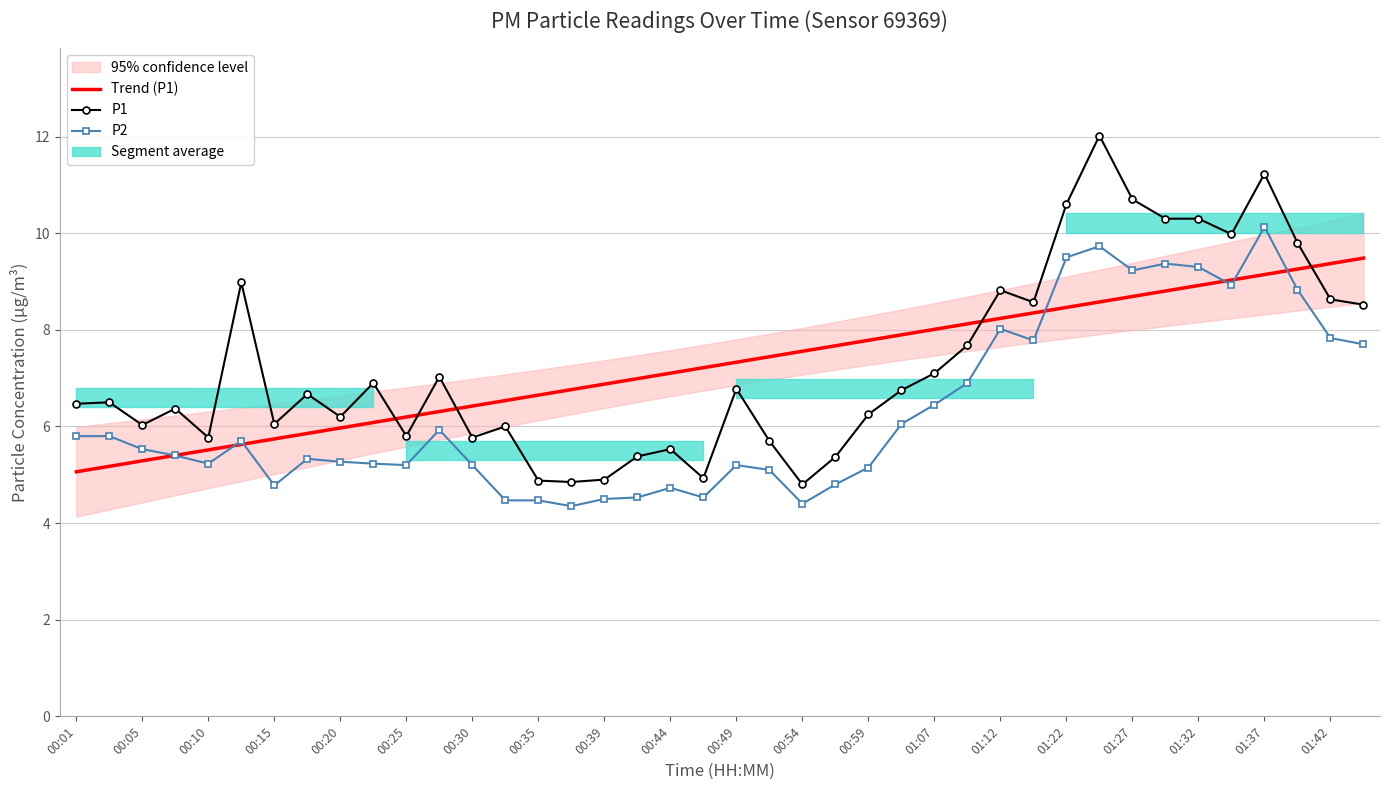

True or false: P2 has a value of 16.9 at 01:22.

False